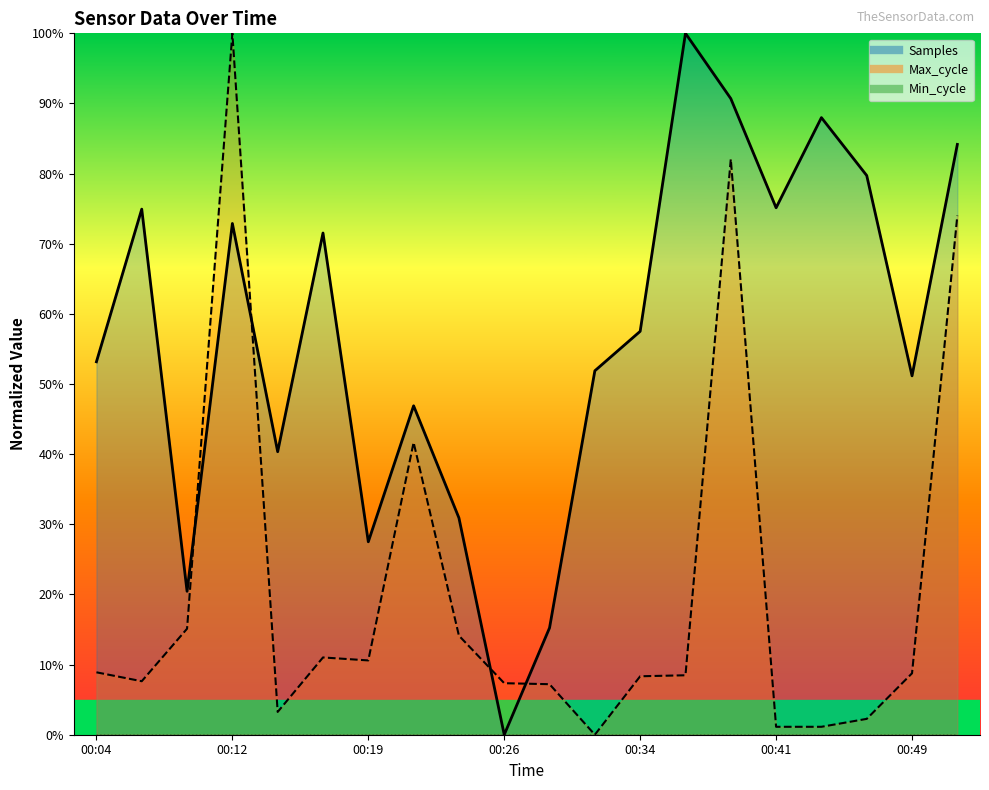

List the labels in order of Max_cycle value, largest first.

00:12, 00:38, 00:51, 00:21, 00:09, 00:24, 00:17, 00:19, 00:04, 00:49, 00:36, 00:34, 00:07, 00:26, 00:29, 00:14, 00:46, 00:41, 00:43, 00:31